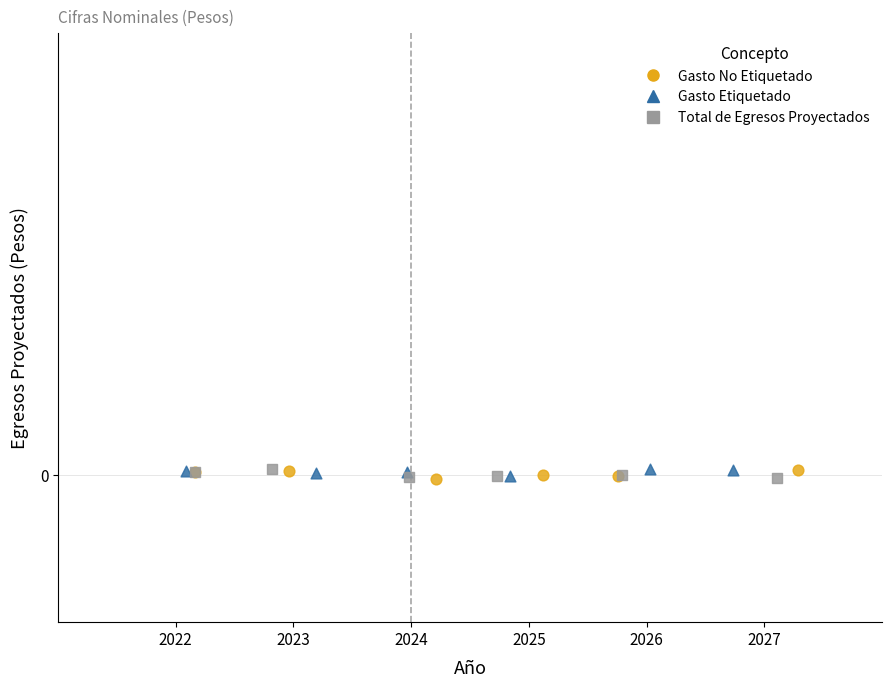

What are all the series names shown in the legend?

Gasto No Etiquetado, Gasto Etiquetado, Total de Egresos Proyectados